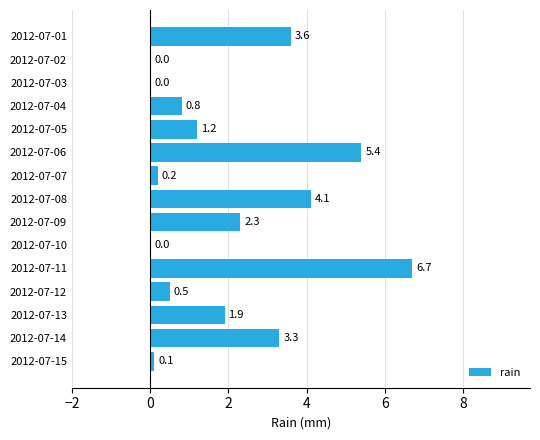

What is the sum of all values?

30.1